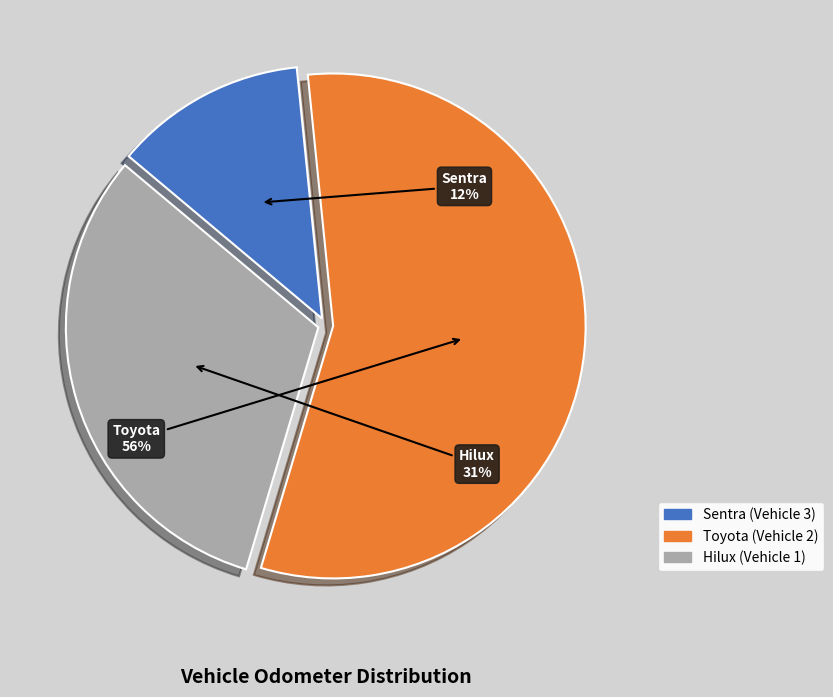

How many segments does this pie chart have?

3